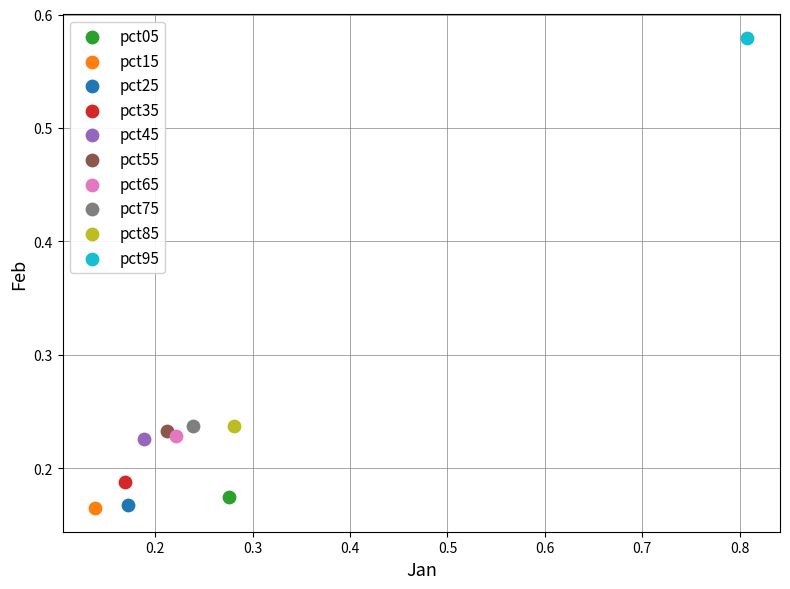

Which series reaches the maximum Y coordinate?

pct95